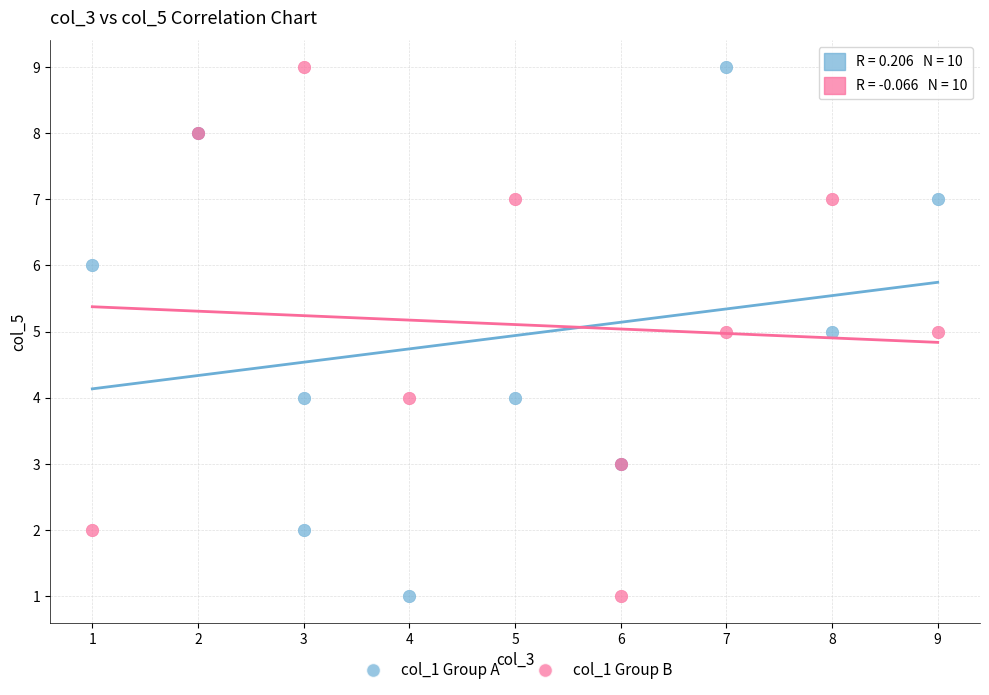

What are all the series names shown in the legend?

col_1 Group A, col_1 Group B